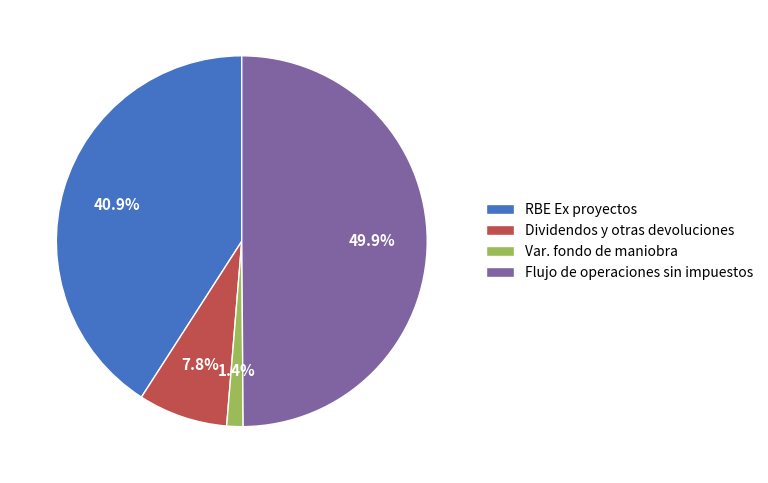

What percentage is the Flujo de operaciones sin impuestos slice, to the nearest percent?

50%